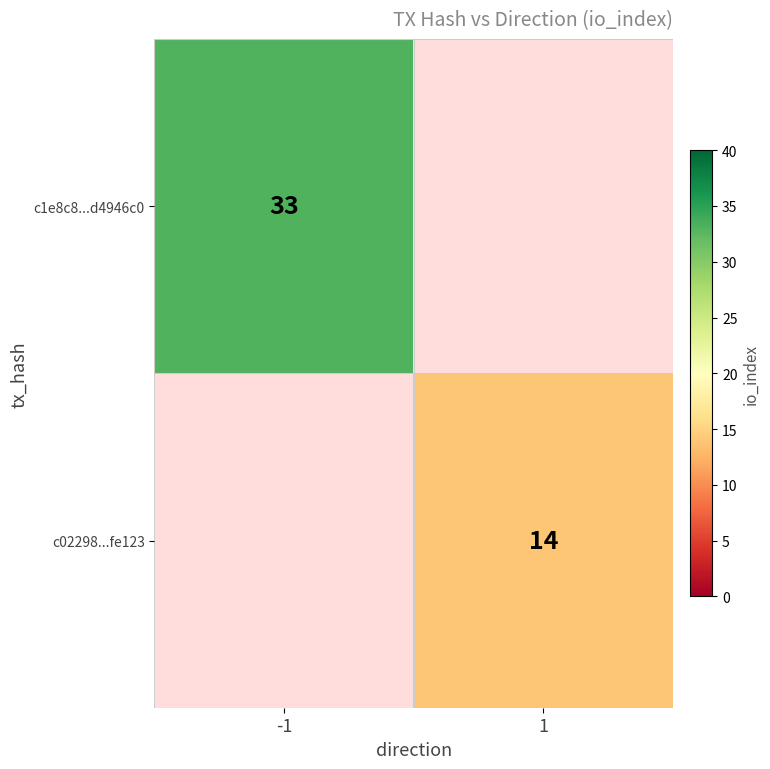

The value of c1e8c8...d4946c0 at -1 is 33. True or false?

True